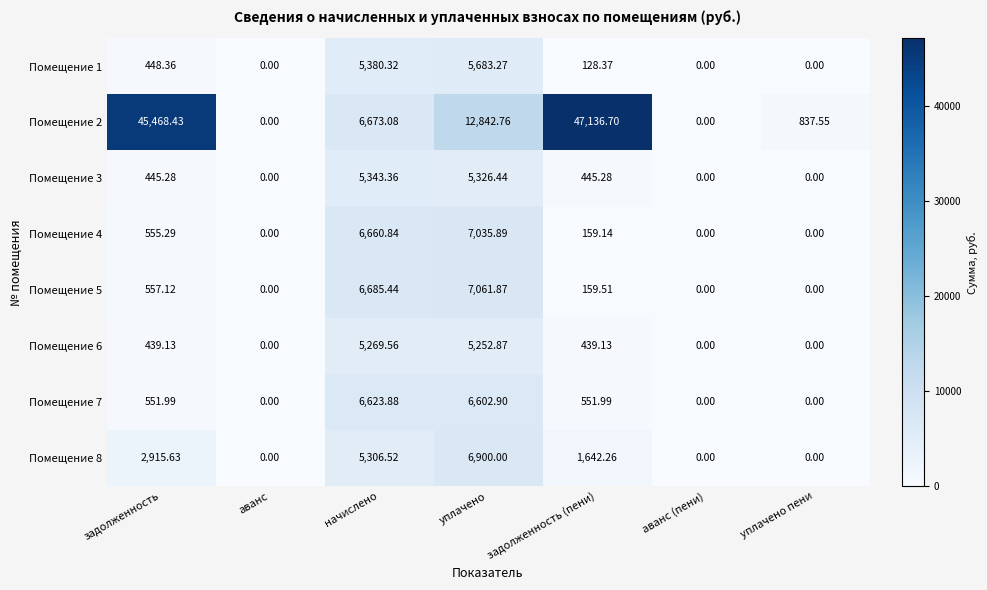

How many data points in Помещение 7 are less than 551?

3